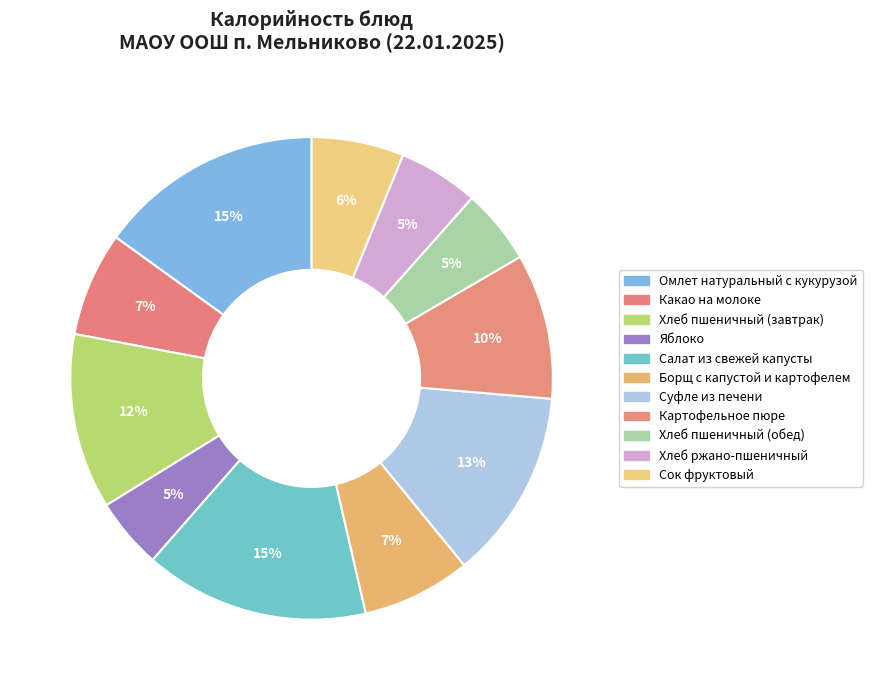

Combined, do Какао на молоке and Картофельное пюре account for over 50%?

No